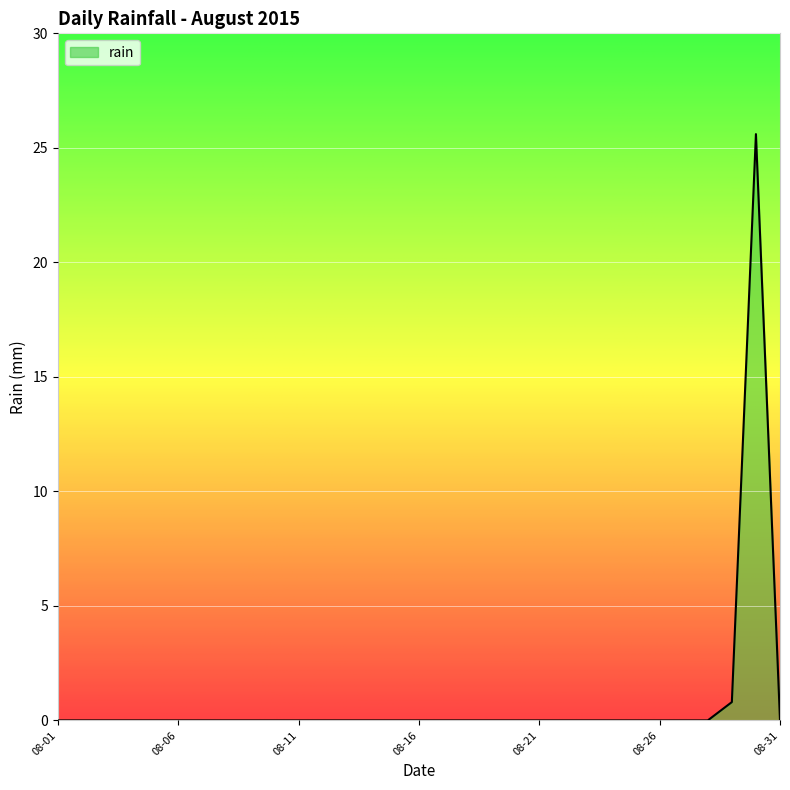

What is the sum of all values?

26.4